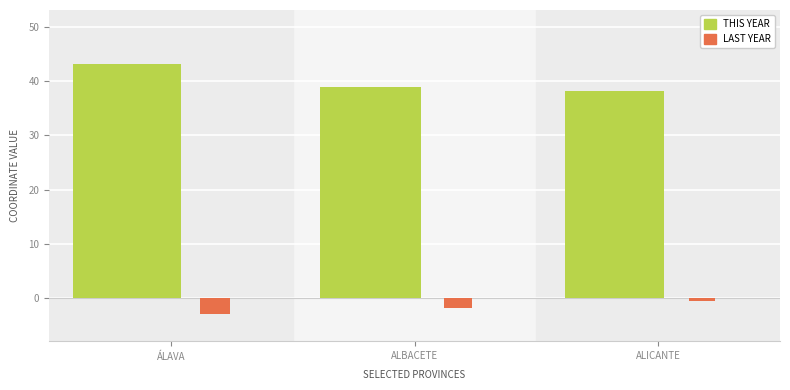

How many series are shown in this chart?

2